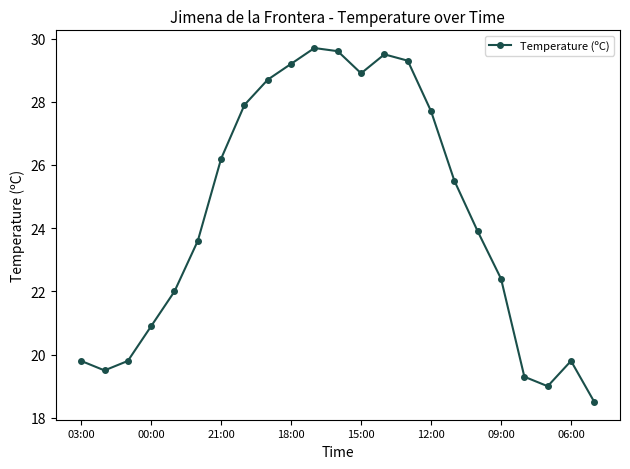

Reading right to left, list all the values displayed in this chart.

18.5	19.8	19.0	19.3	22.4	23.9	25.5	27.7	29.3	29.5	28.9	29.6	29.7	29.2	28.7	27.9	26.2	23.6	22.0	20.9	19.8	19.5	19.8